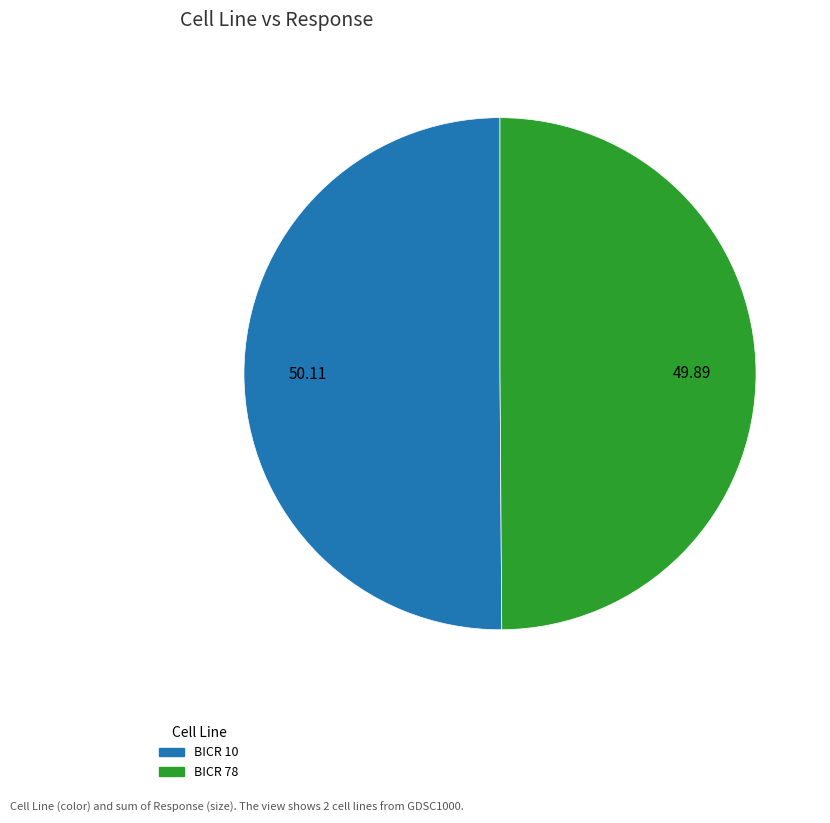

What is the ratio of the value at BICR 78 to the value at BICR 10?

1.0